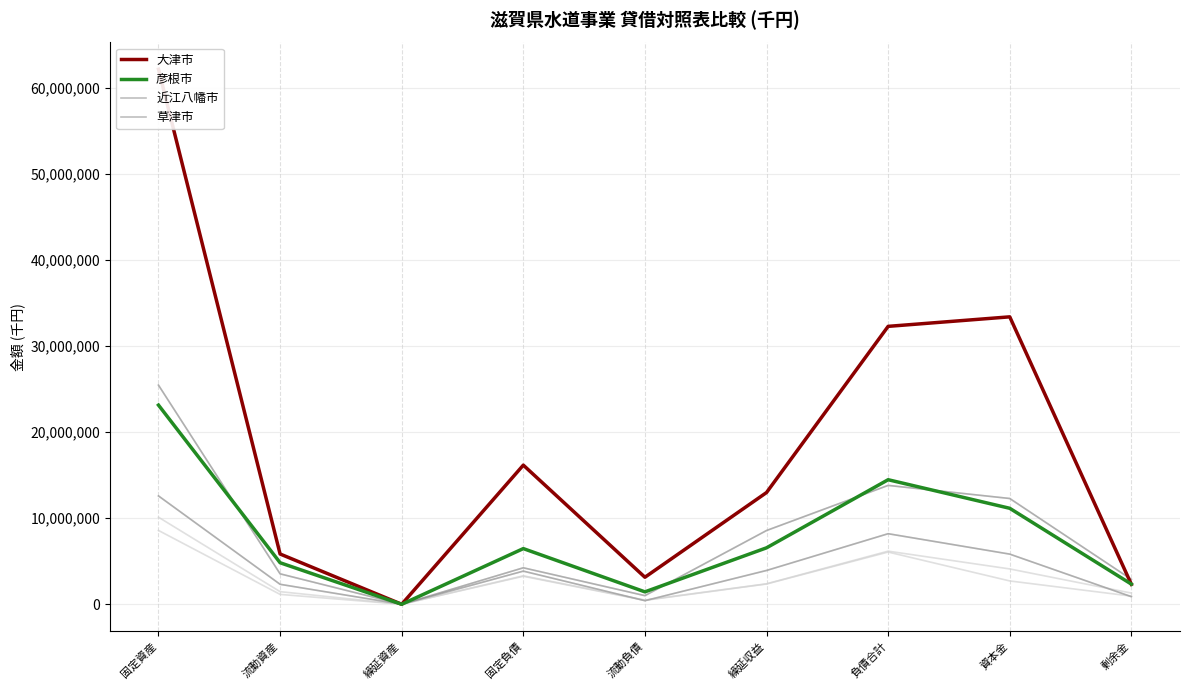

In 草津市, how many points are lower than both neighbors (excluding endpoints)?

2